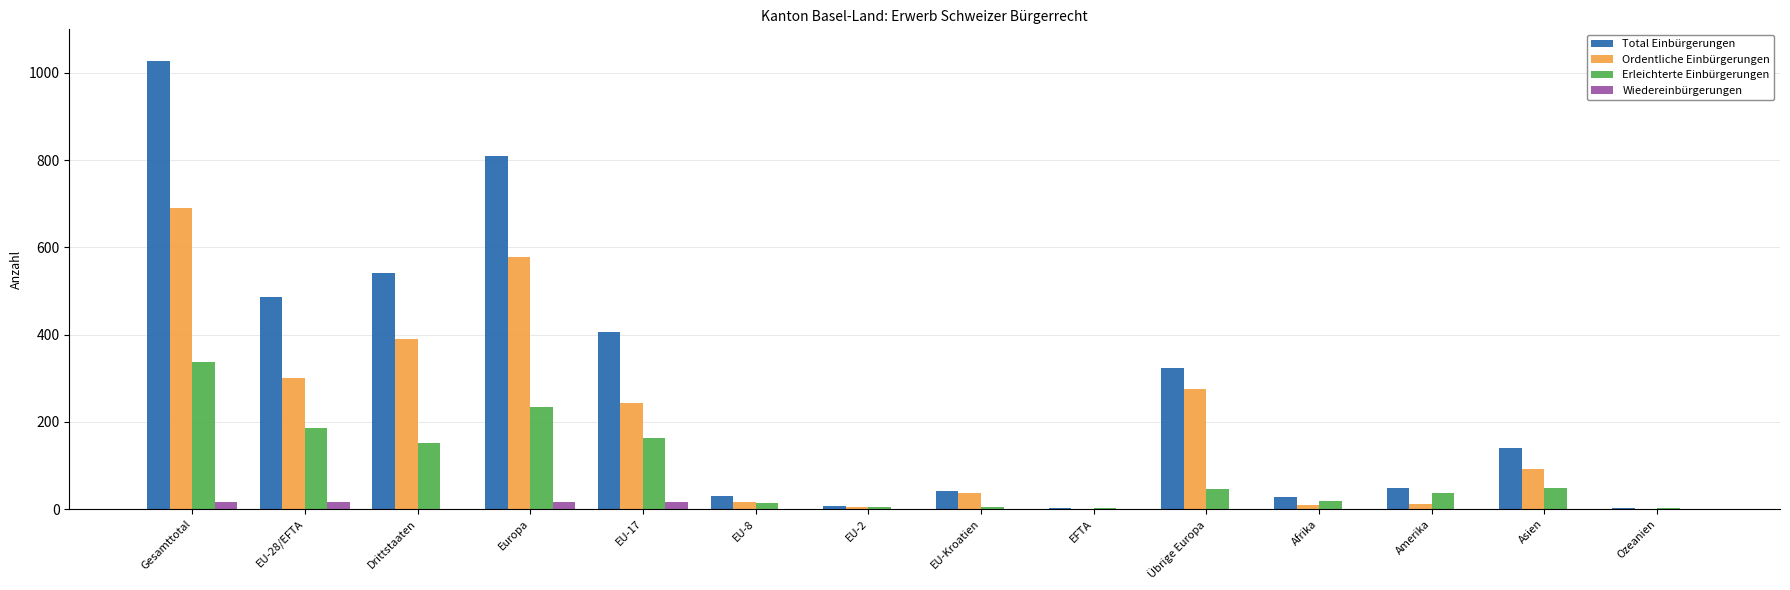

What is the greatest value displayed?

1028